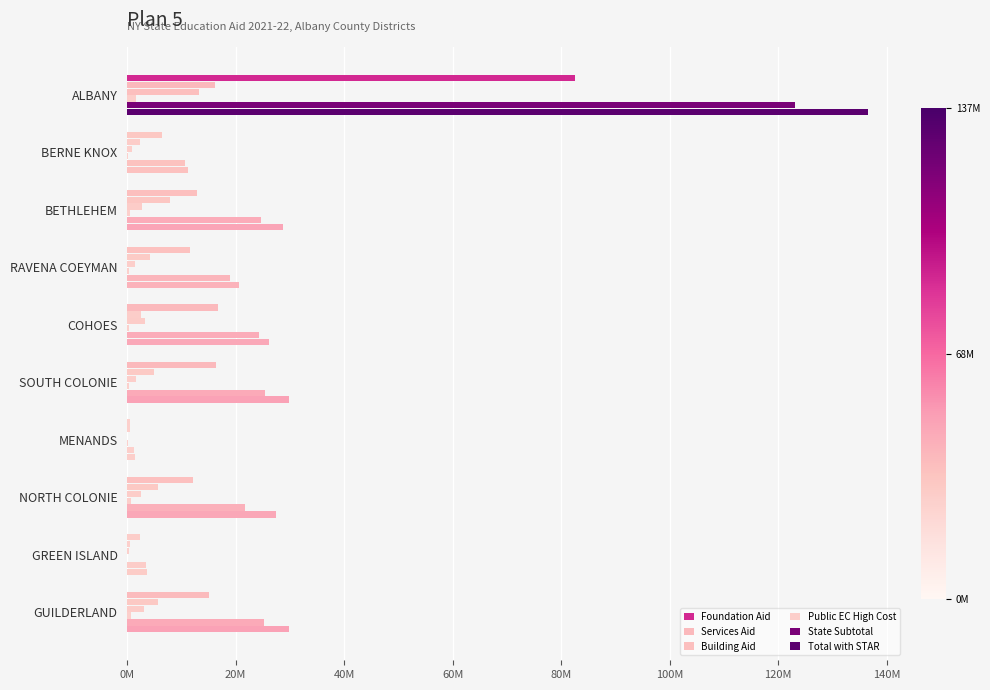

What is the difference between the maximum and minimum values in the State Subtotal series?

121843843